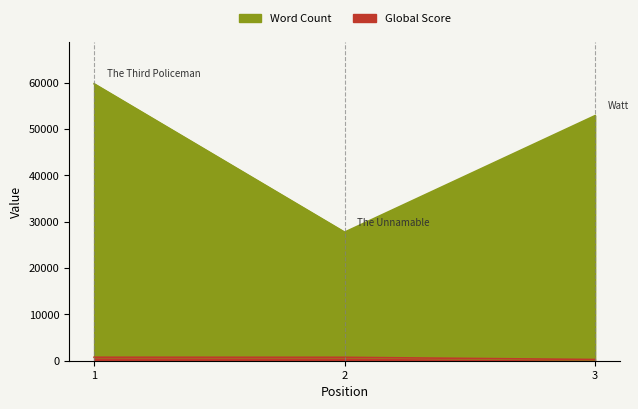

Where is Word Count nearest to the value 43740?

3